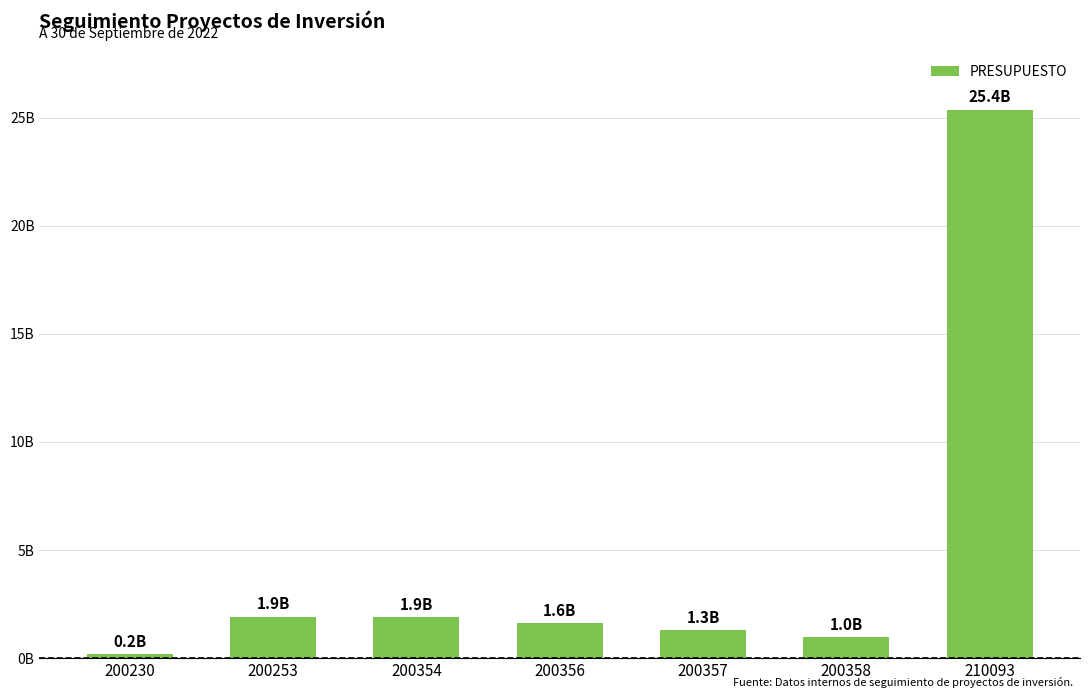

Reading right to left, extract all data points from this chart.

210093=25370630575	200358=960000000	200357=1300408893	200356=1602946431	200354=1908516721	200253=1917562075	200230=180000000